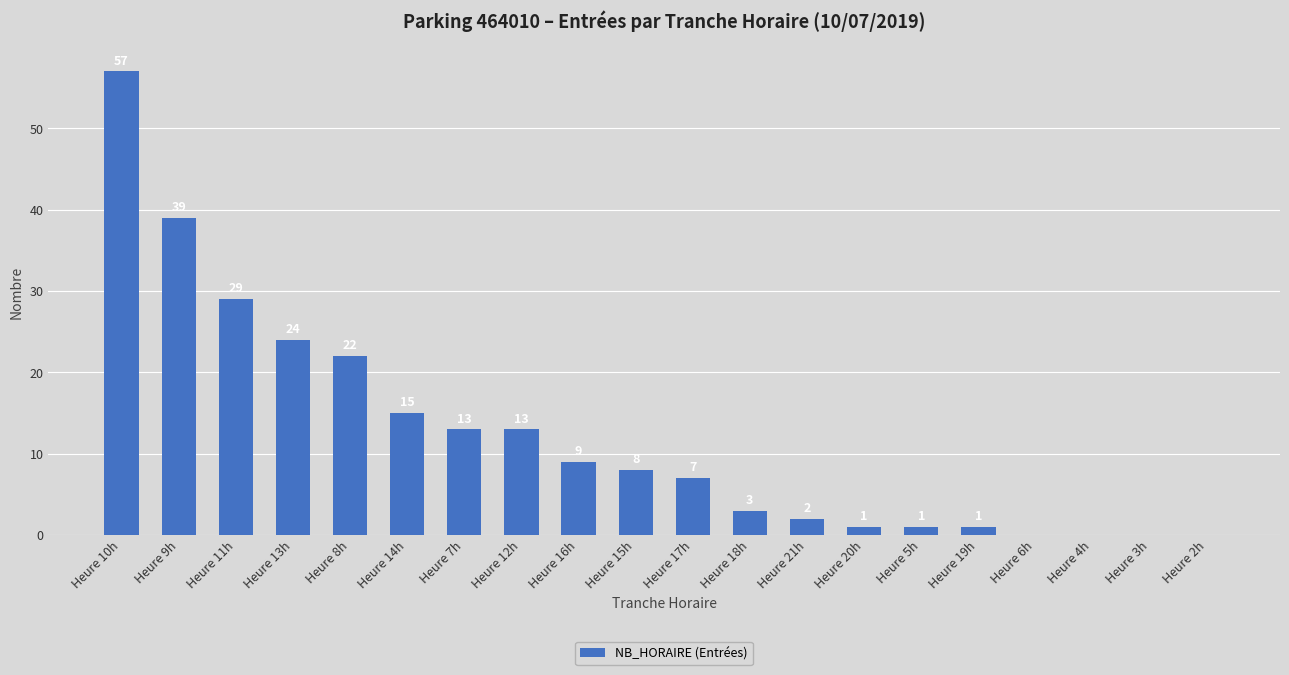

Reading left to right, what are all the values shown in this chart?

57	39	29	24	22	15	13	13	9	8	7	3	2	1	1	1	0	0	0	0